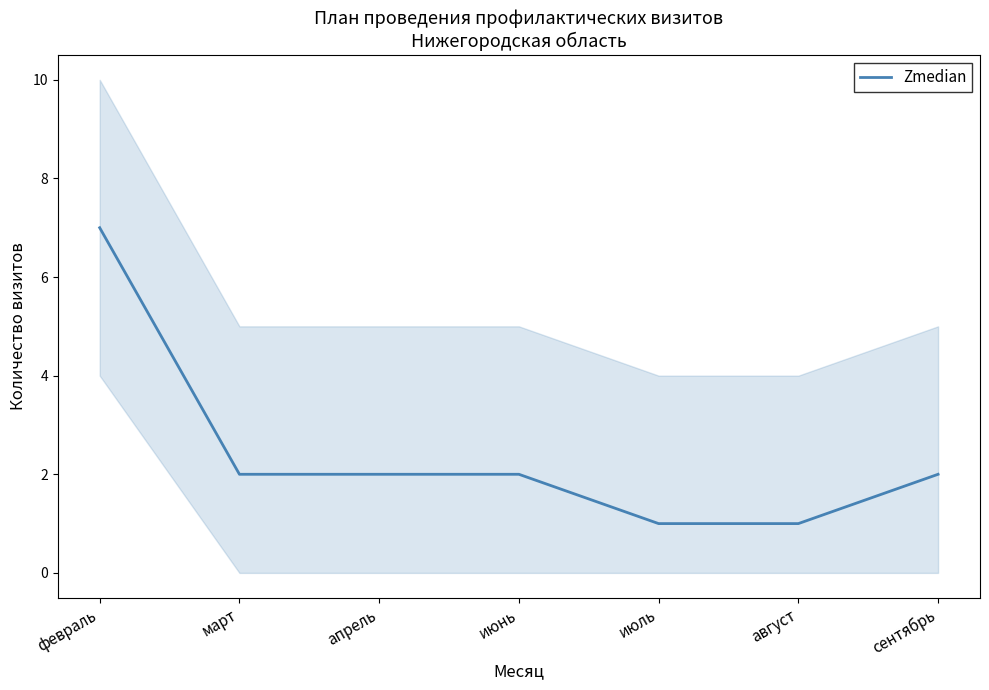

Reading left to right, transcribe all the data shown in this chart.

7	2	2	2	1	1	2